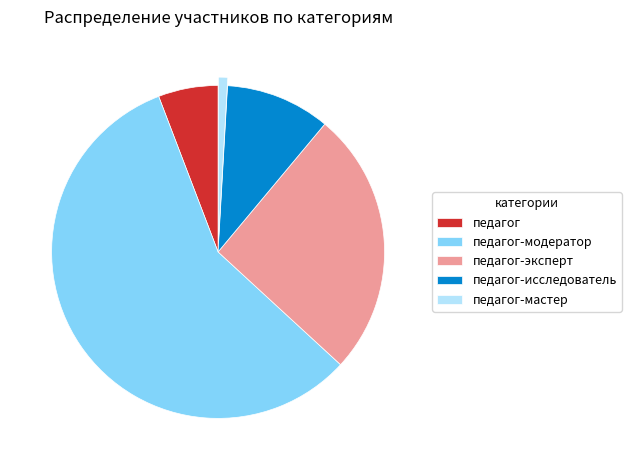

Is the sum of педагог and педагог-модератор greater than half?

Yes